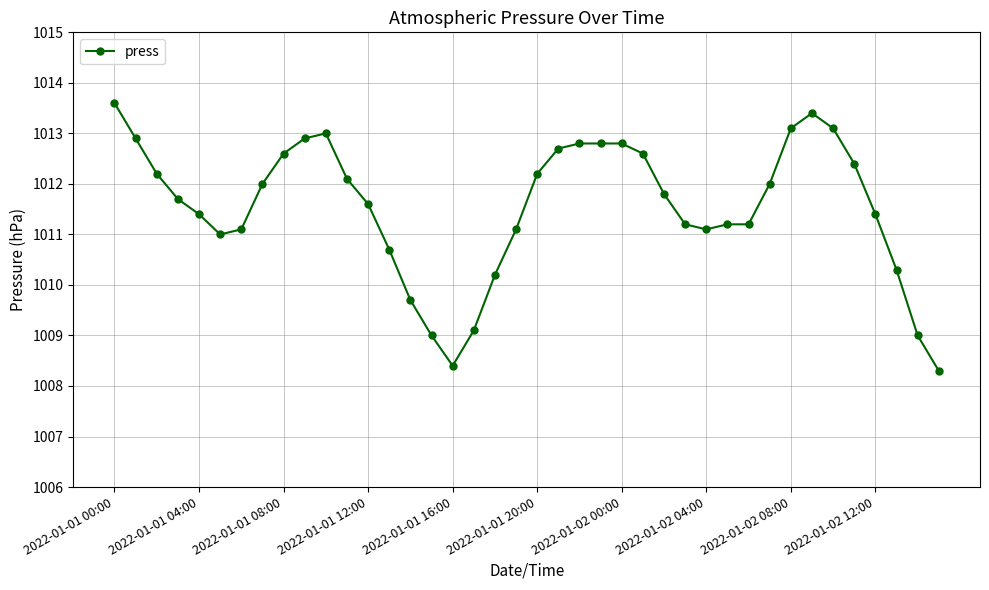

What is the value of the 25th point from the left?

1012.8